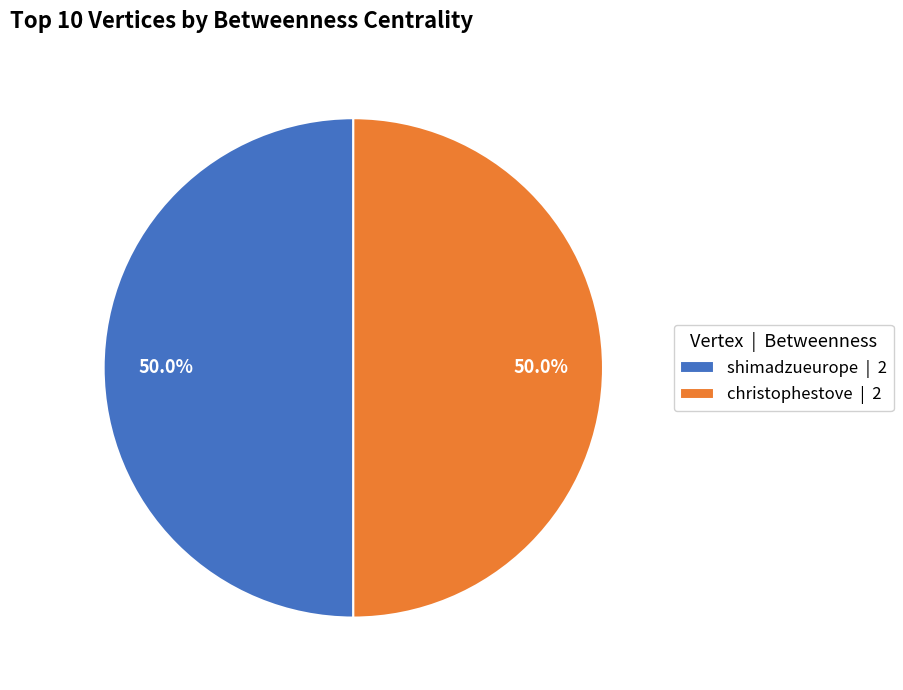

Count the number of slices in the pie.

2